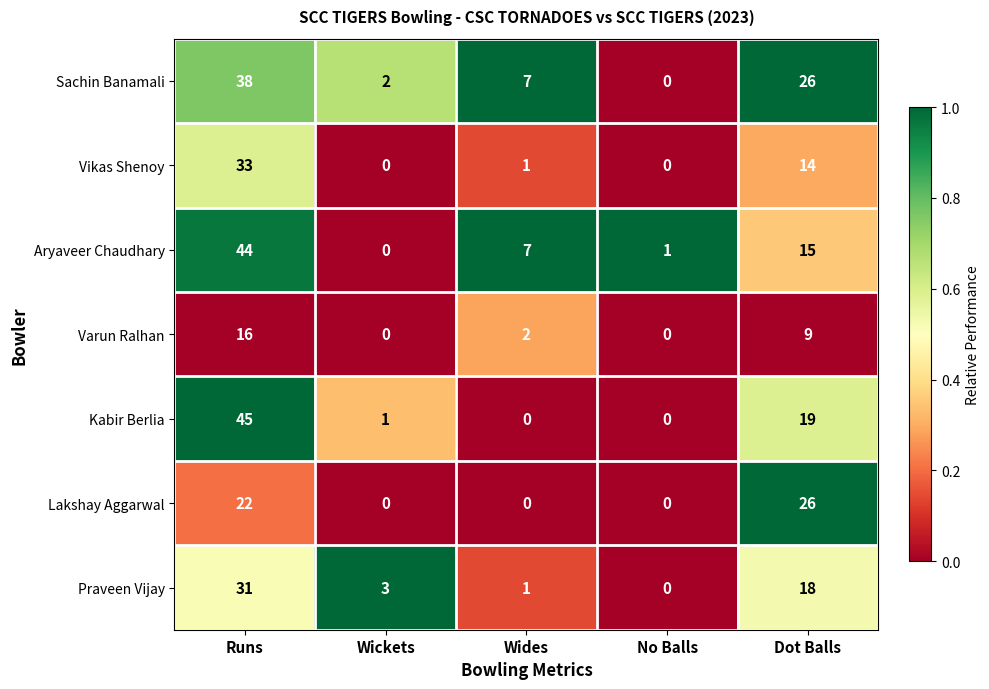

Which series has the largest total across all categories?

Sachin Banamali